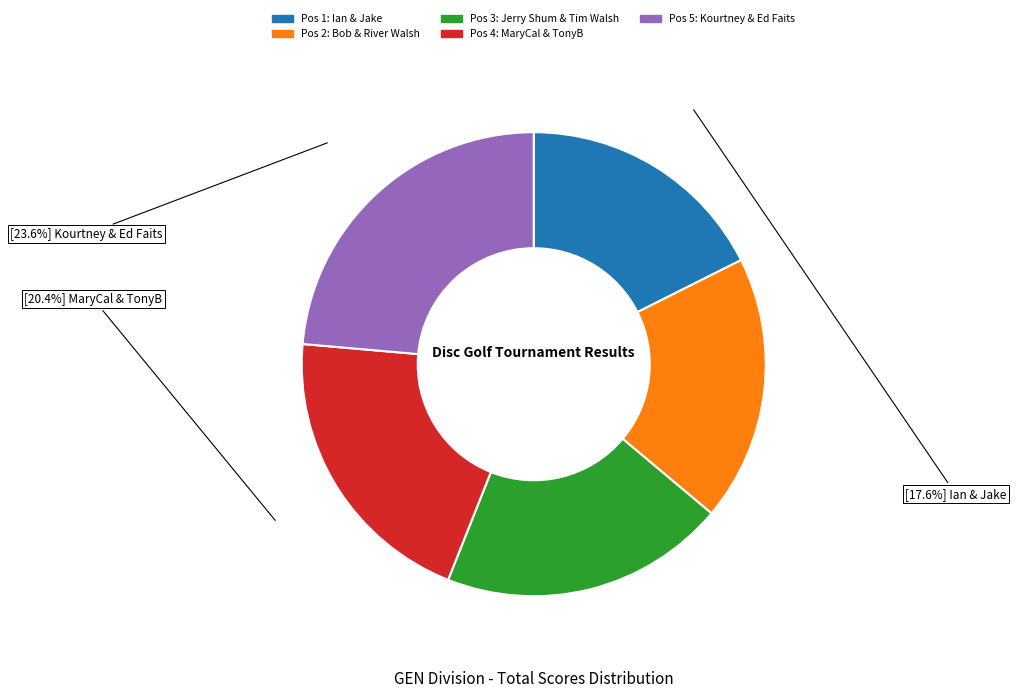

To the nearest percent, what is the difference between the largest and smallest slice percentages?

6%